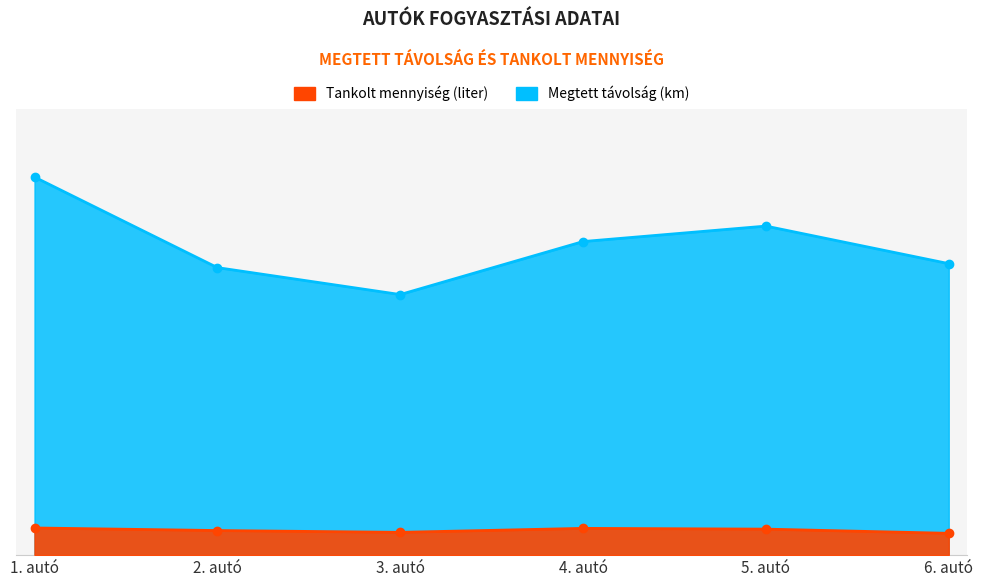

What is the average value of the Megtett távolság (km) series?

702.0